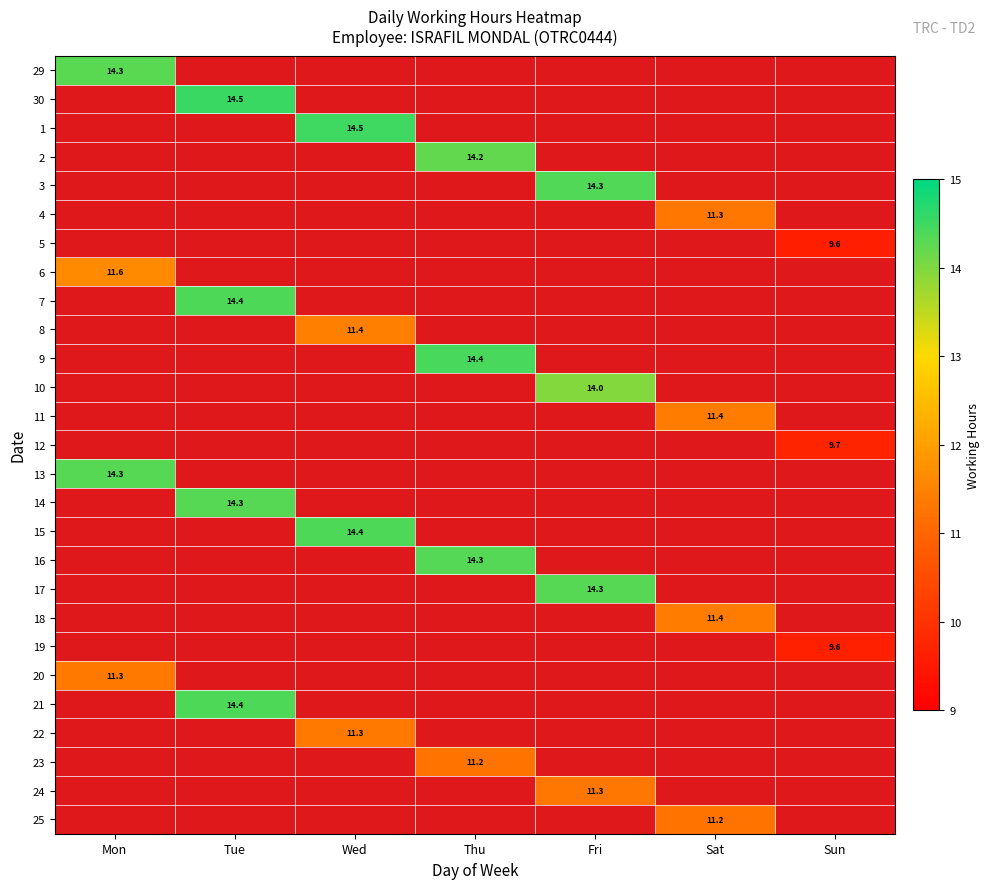

What is the maximum value shown in the chart?

14.5